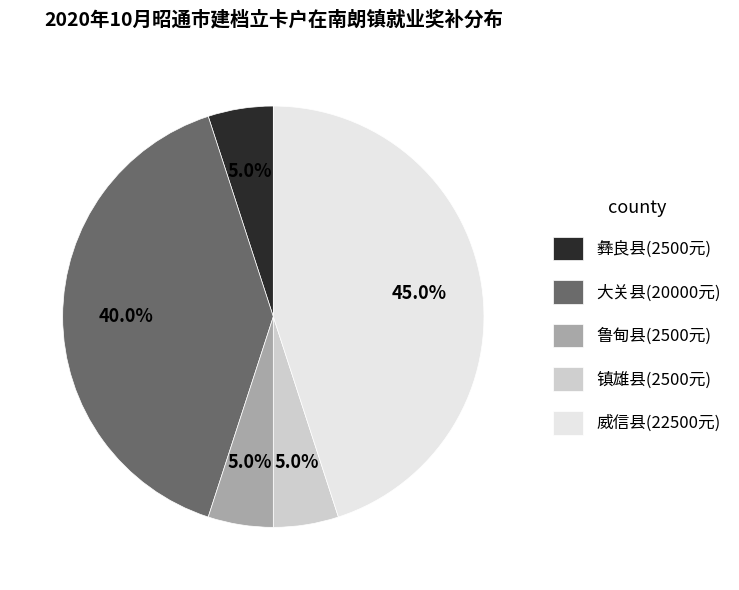

Approximately how many times larger is the value at 威信县(22500元) compared to 彝良县(2500元)?

9.0